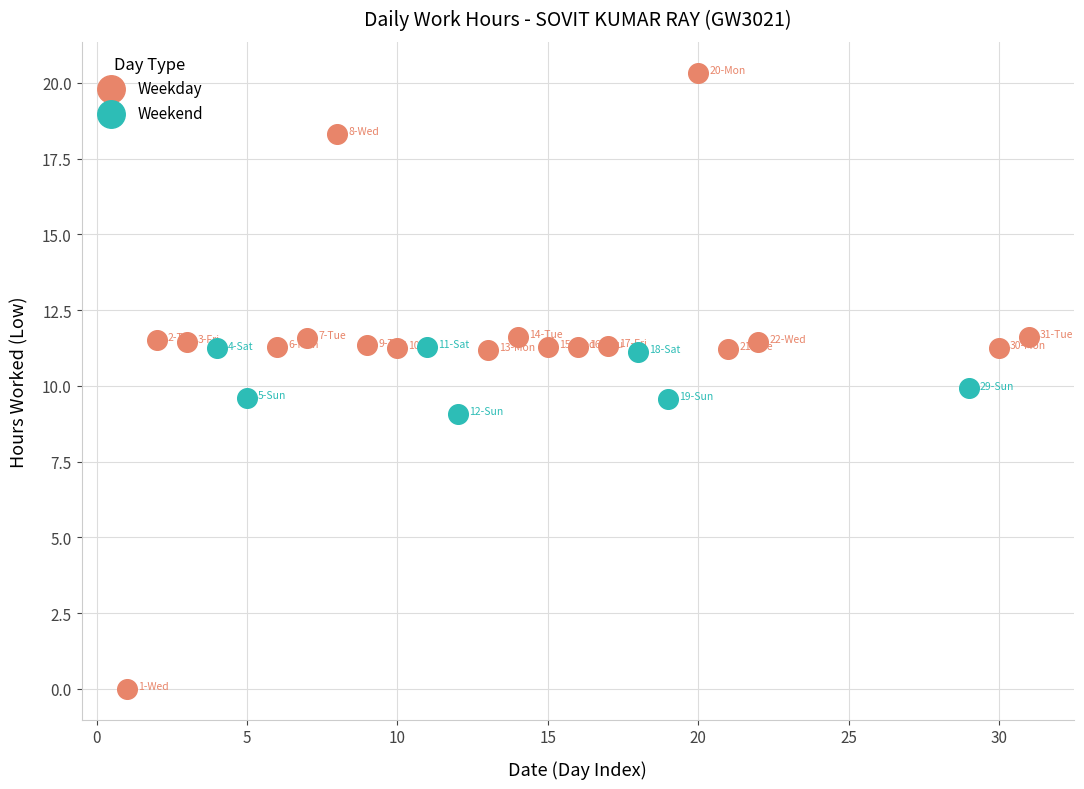

Which series reaches the minimum Y coordinate?

Weekday